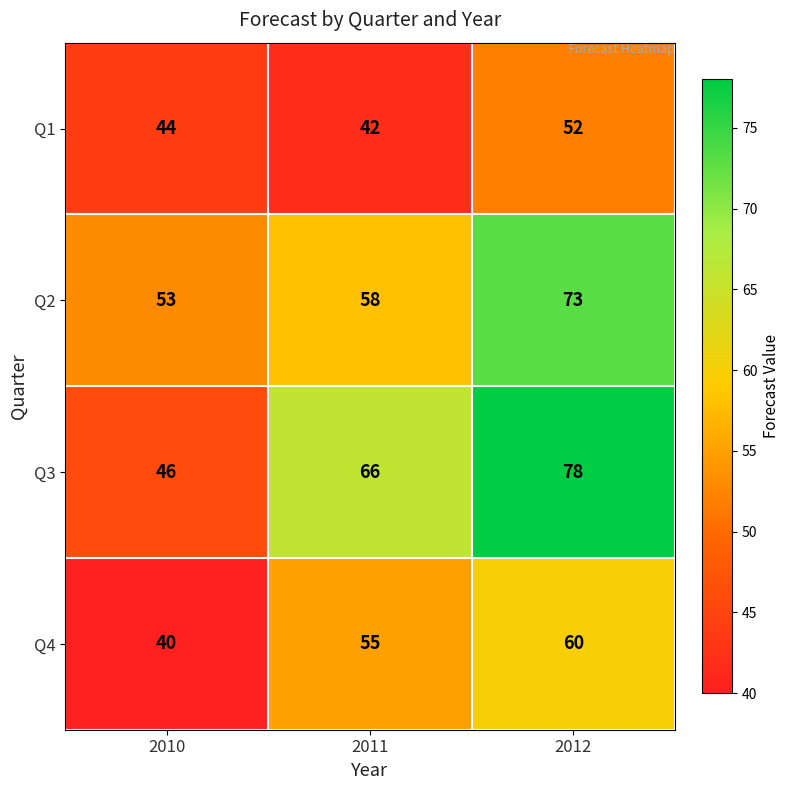

Which series has the largest total across all categories?

Q3